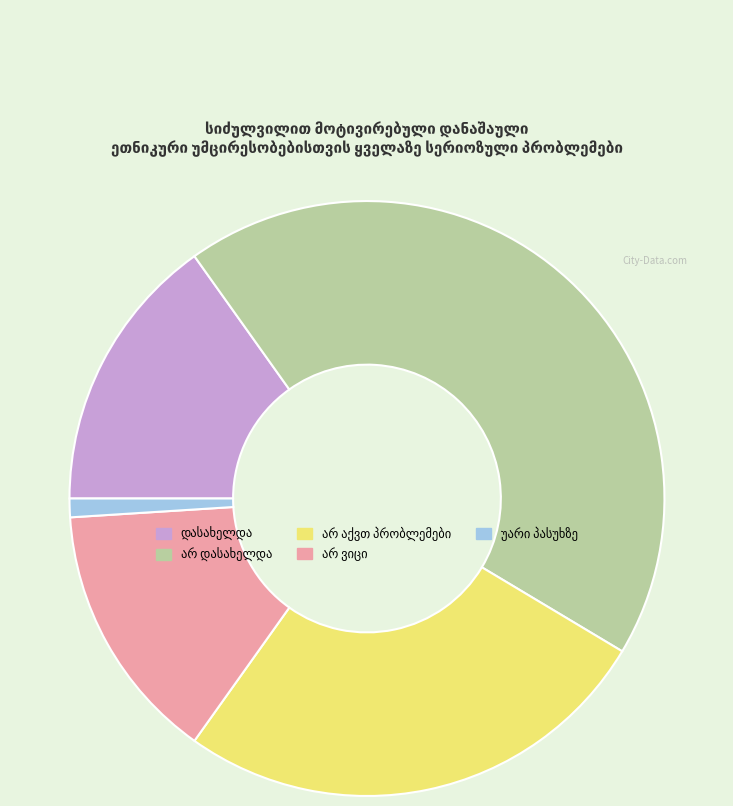

Is there a majority slice in this chart?

No